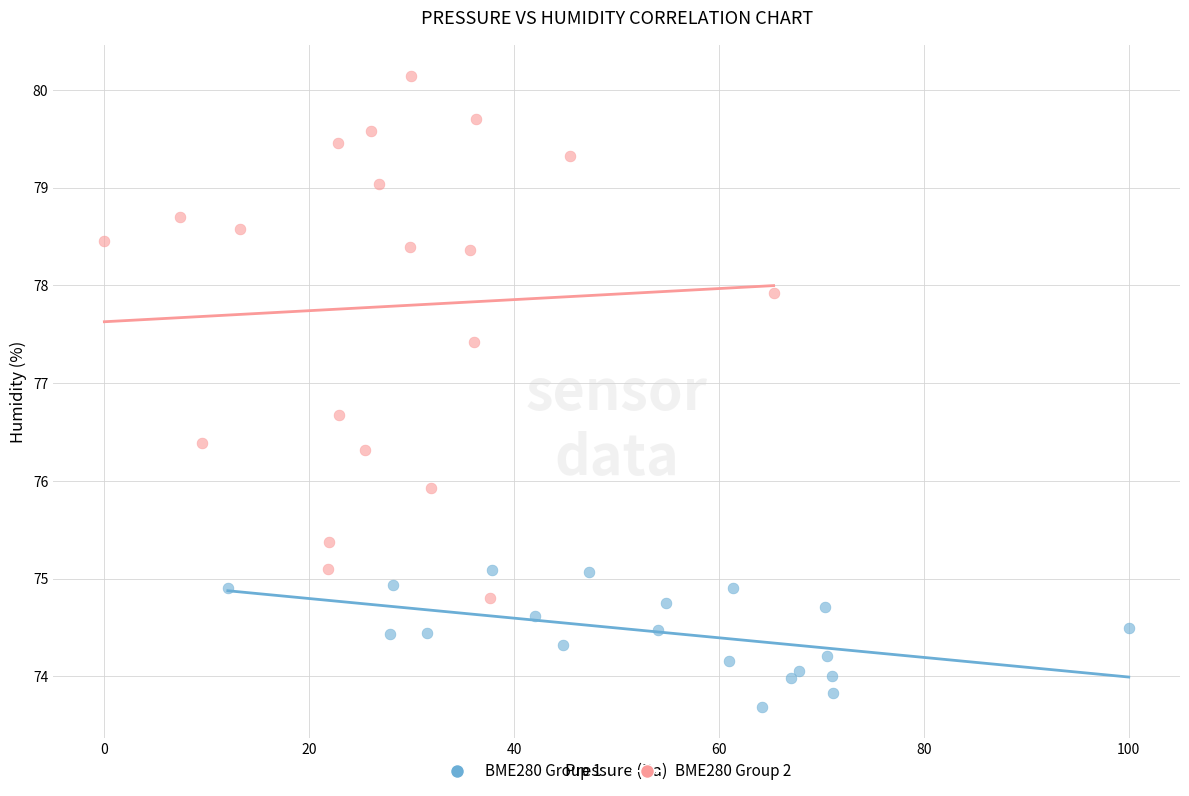

What are all the series names shown in the legend?

BME280 Group 1, BME280 Group 2